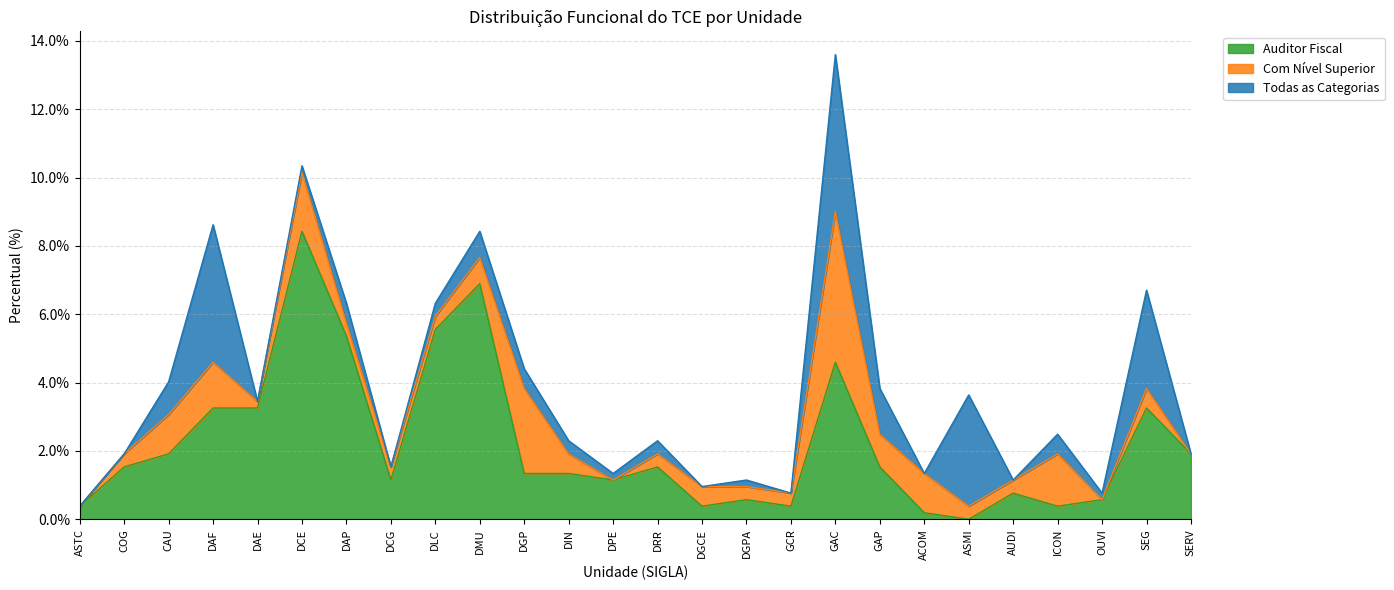

Count the number of data series in this chart.

3